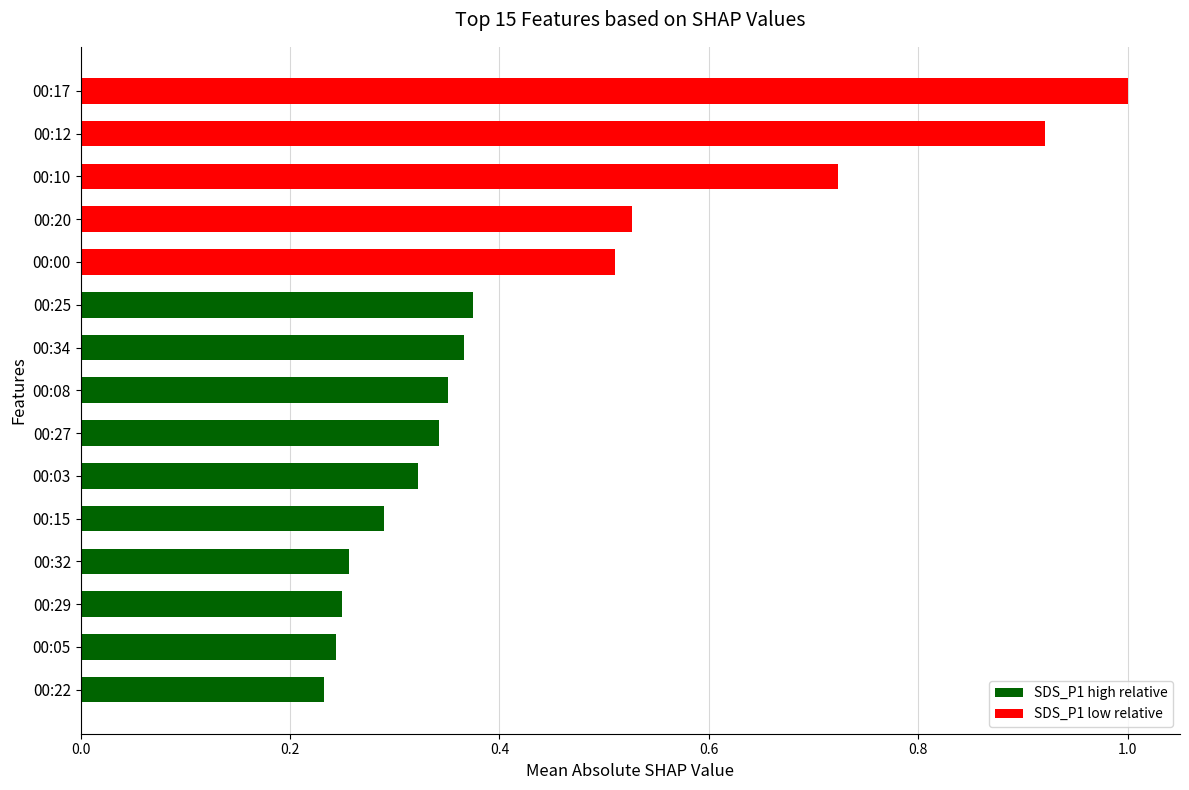

What is the difference between the maximum and second lowest values?

0.8